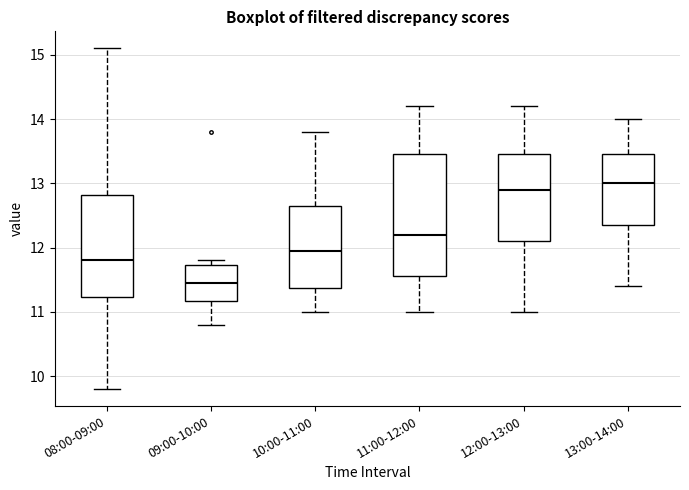

Reading left to right, transcribe this box plot: for each box, give where its median line is, the range the box spans, and where its two whiskers end, as read against the y-axis. The values are not printed on the chart, so give them approximately, as read against the axis.

08:00-09:00: median 11.8, box 11.2 to 12.8, whiskers 9.8 to 15.1
09:00-10:00: median 11.5, box 11.2 to 11.7, whiskers 10.8 to 11.8
10:00-11:00: median 12.0, box 11.4 to 12.7, whiskers 11.0 to 13.8
11:00-12:00: median 12.2, box 11.6 to 13.5, whiskers 11.0 to 14.2
12:00-13:00: median 12.9, box 12.1 to 13.5, whiskers 11.0 to 14.2
13:00-14:00: median 13.0, box 12.4 to 13.5, whiskers 11.4 to 14.0